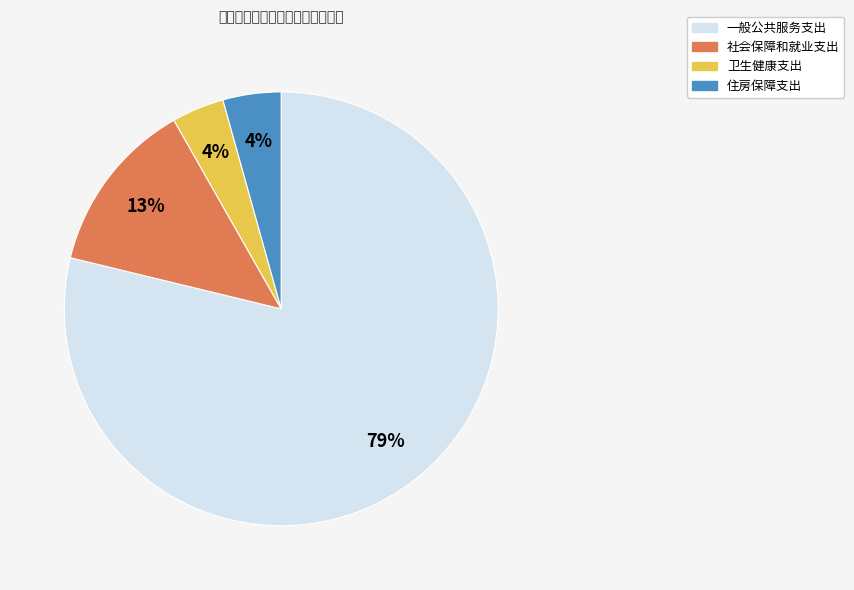

What is the largest slice in the pie chart?

一般公共服务支出